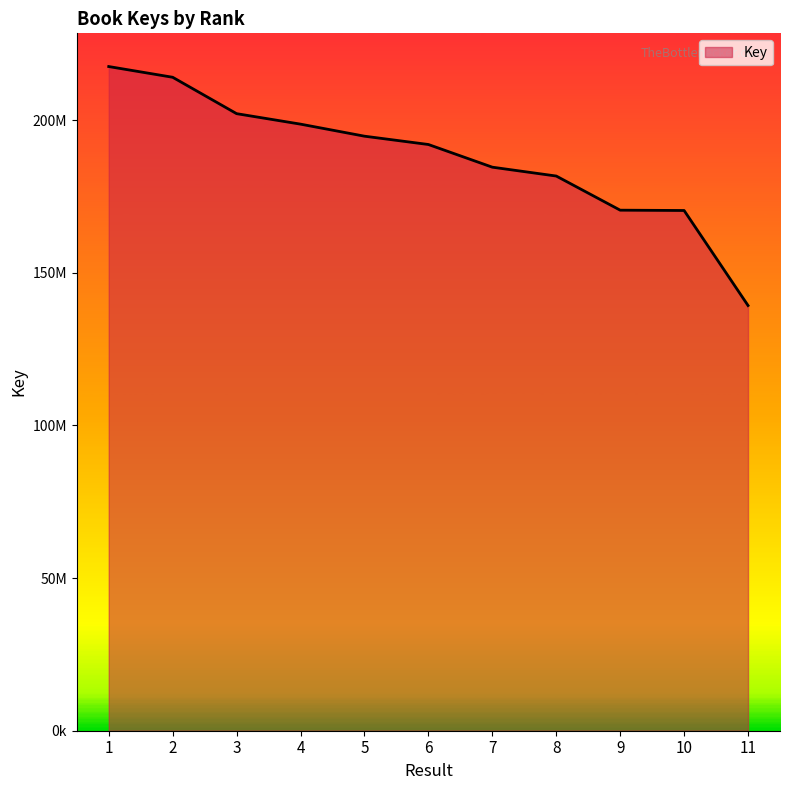

Which category has the highest value across all series?

1